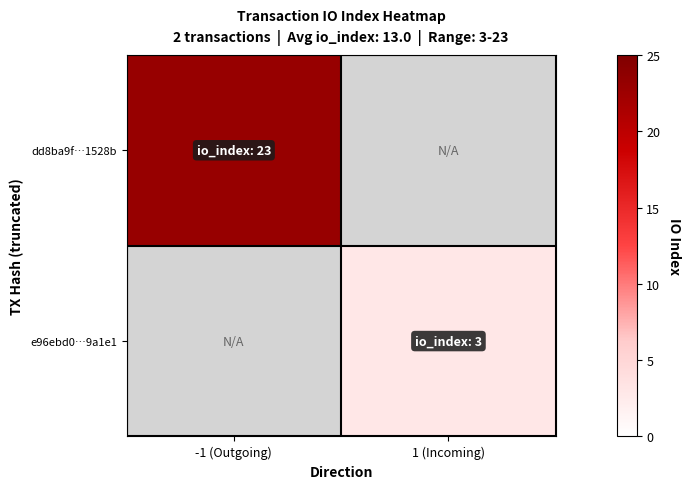

At how many categories does at least one series exceed 13?

1